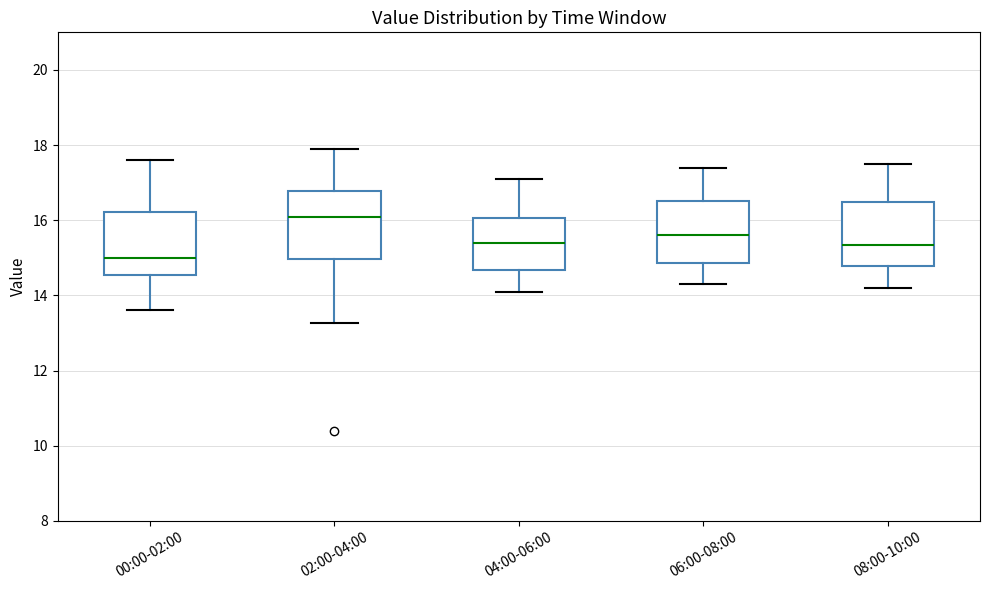

Reading left to right, transcribe this box plot: for each box, give where its median line is, the range the box spans, and where its two whiskers end, as read against the y-axis. The values are not printed on the chart, so give them approximately, as read against the axis.

00:00-02:00: median 15.0, box 14.6 to 16.2, whiskers 13.6 to 17.6
02:00-04:00: median 16.0, box 15.0 to 16.8, whiskers 13.2 to 18.0
04:00-06:00: median 15.4, box 14.6 to 16.0, whiskers 14.2 to 17.2
06:00-08:00: median 15.6, box 14.8 to 16.6, whiskers 14.4 to 17.4
08:00-10:00: median 15.4, box 14.8 to 16.4, whiskers 14.2 to 17.6